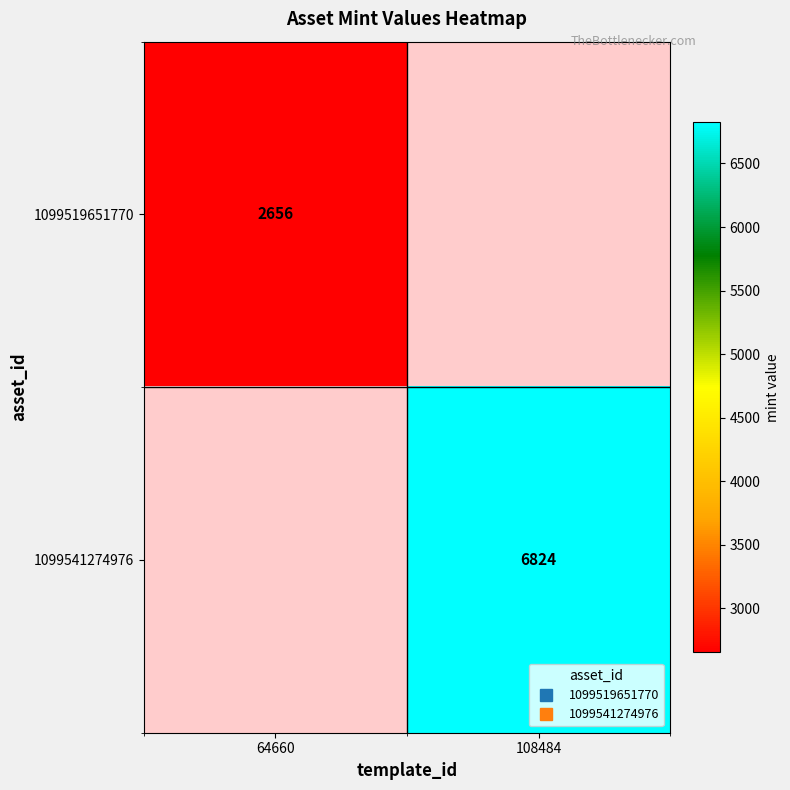

Rank the series by their average value, from lowest to highest.

1099519651770, 1099541274976